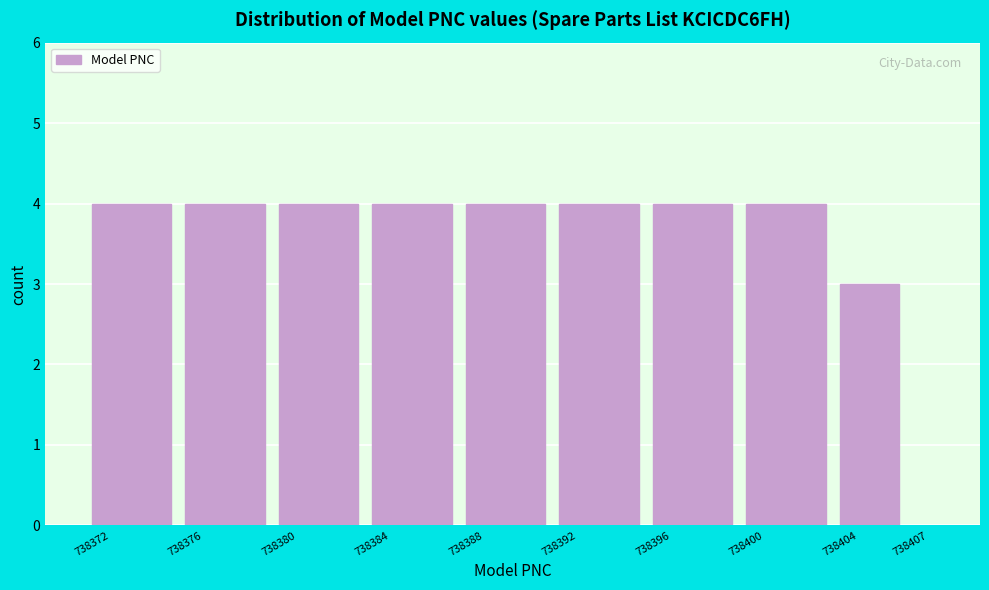

How tall is the bar that spans 738404 to 738407 on the x-axis? The values are not printed on the chart, so give them approximately, as read against the axis.

3